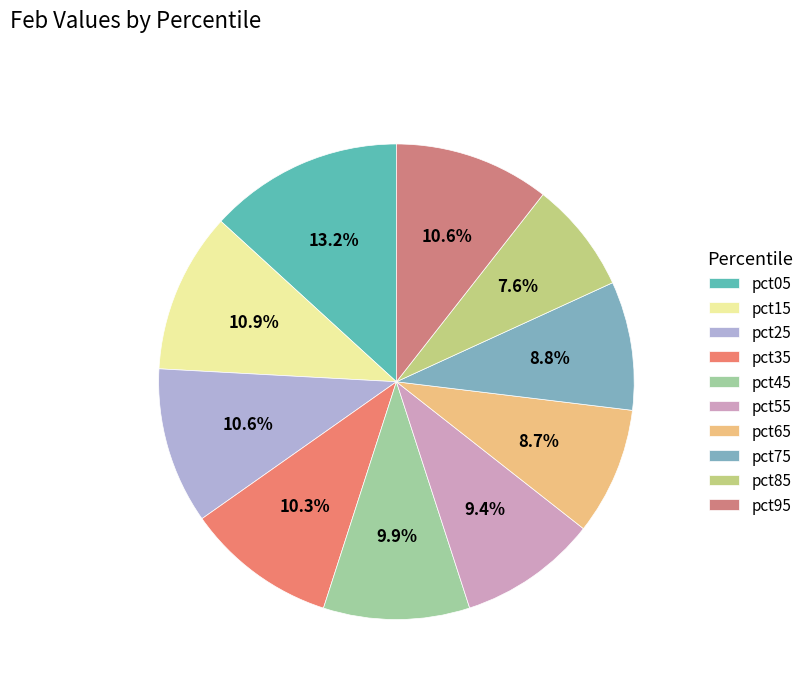

How much of the chart is everything except pct65?

91.3%